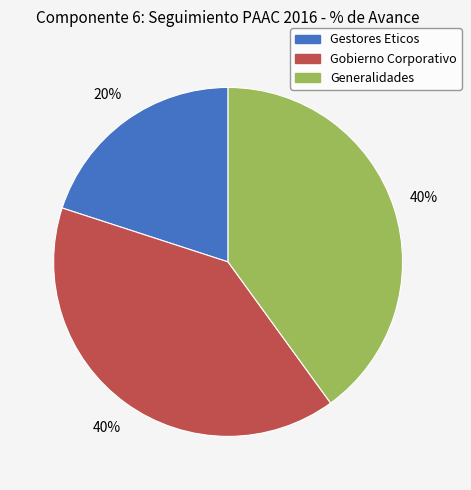

Which slice is the smallest?

Gestores Eticos